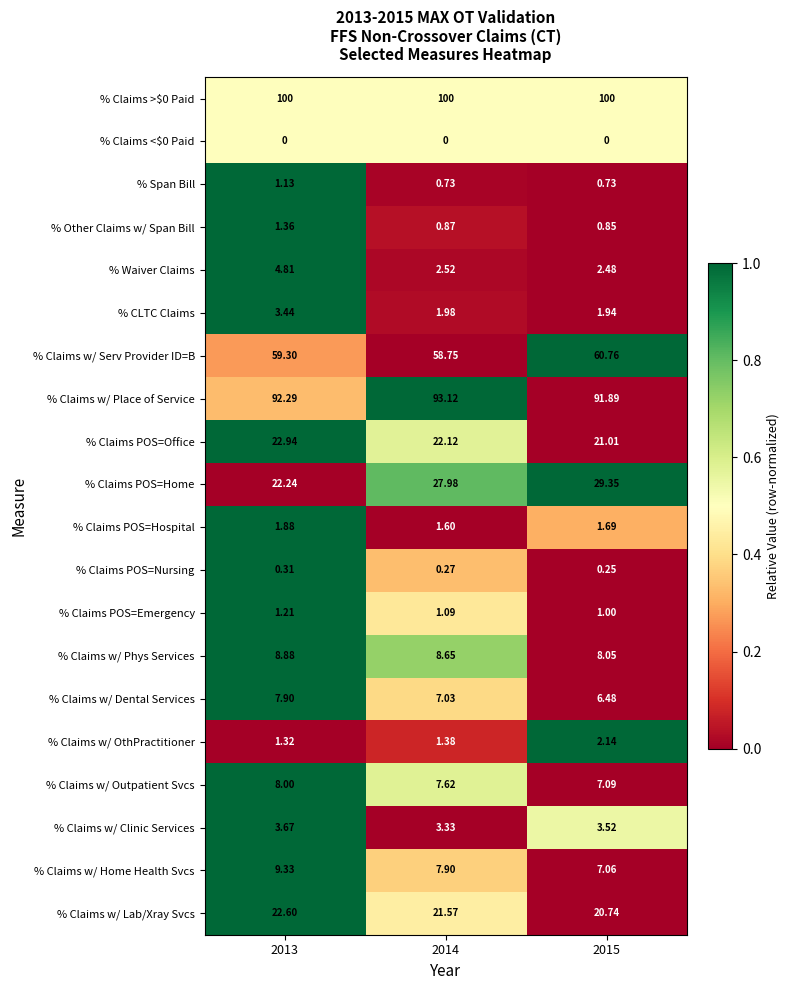

What is the difference between the highest and lowest values at 2015?

100.0